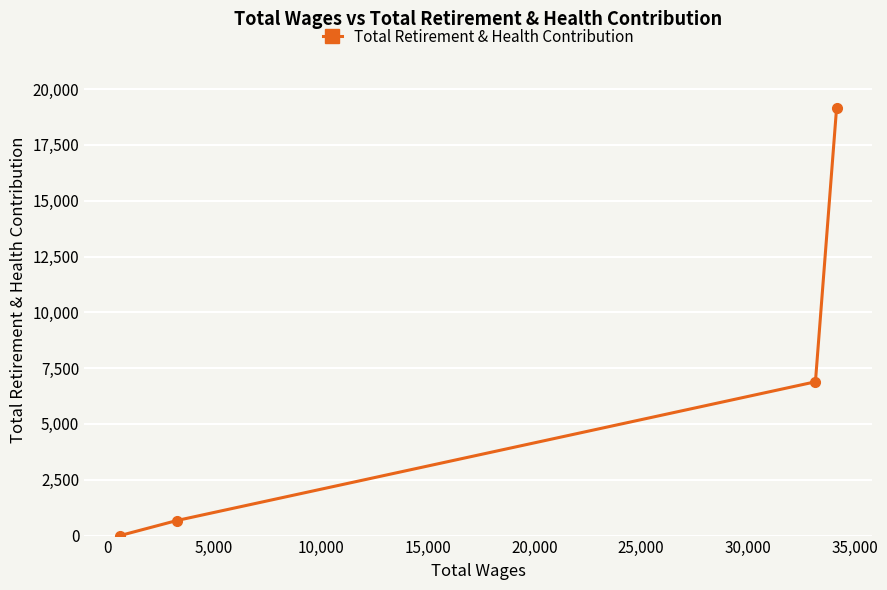

What is the greatest value displayed?

19168